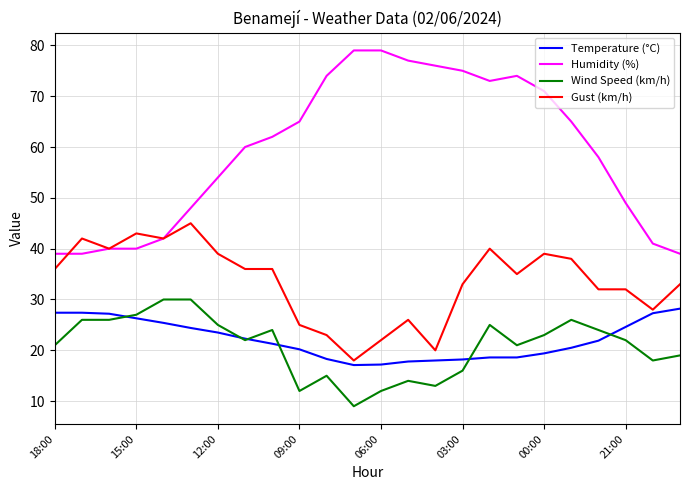

What is the minimum value shown in the chart?

9.0